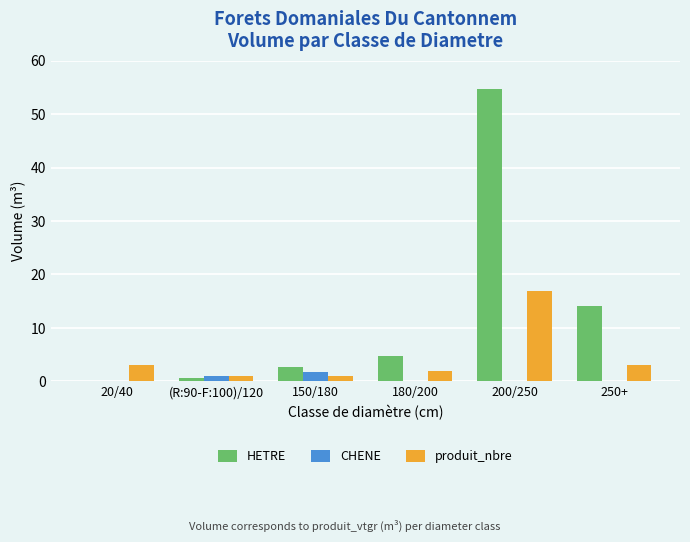

What is the spread (max minus min) of values at 180/200?

4.8